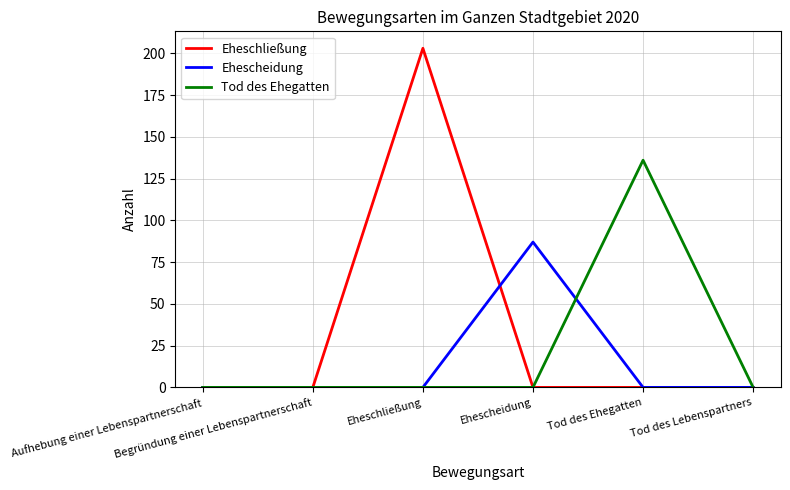

What are all the series names shown in the legend?

Eheschließung, Ehescheidung, Tod des Ehegatten